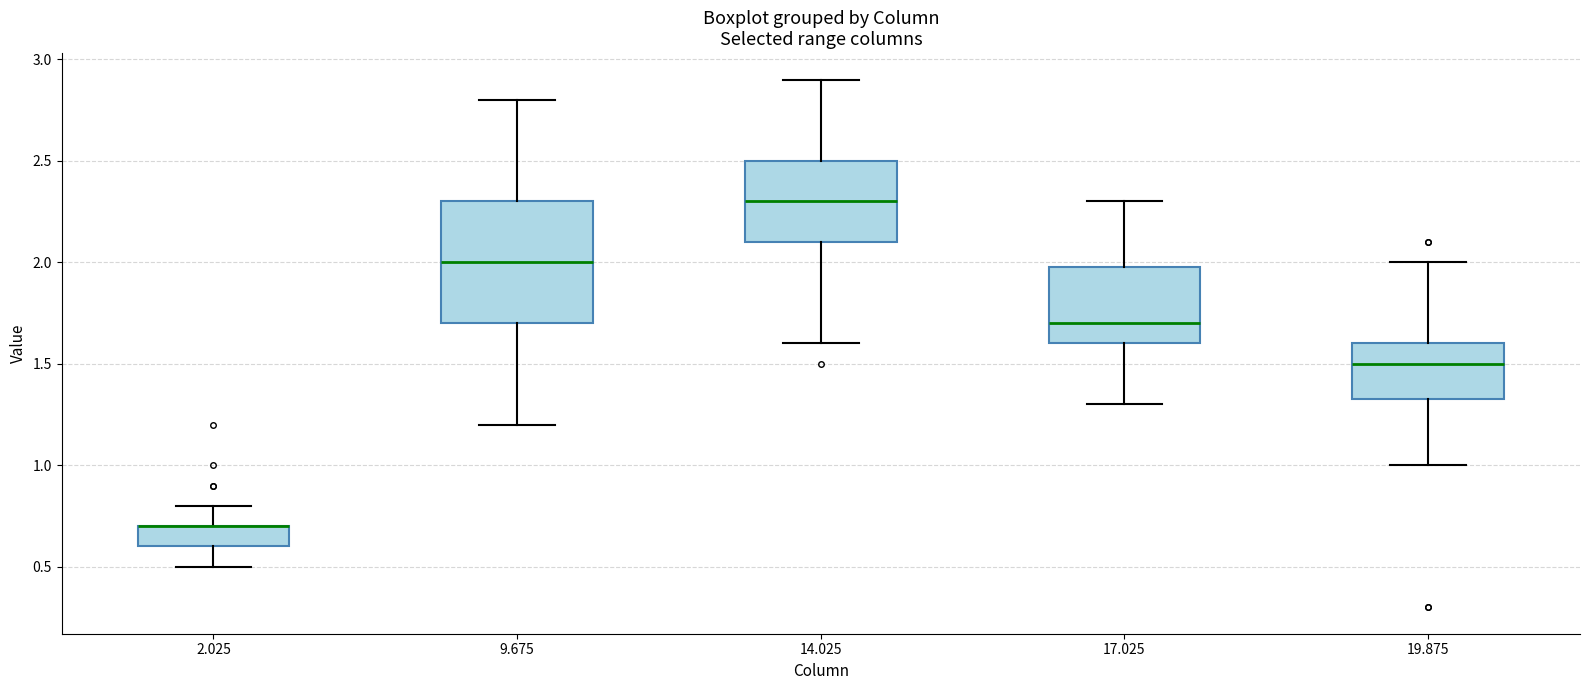

Reading left to right, transcribe this box plot: for each box, give where its median line is, the range the box spans, and where its two whiskers end, as read against the y-axis. The values are not printed on the chart, so give them approximately, as read against the axis.

2.025: median 0.70 (drawn on the box's upper edge), box 0.60 to 0.70, whiskers 0.50 to 0.80
9.675: median 2.00, box 1.70 to 2.30, whiskers 1.20 to 2.80
14.025: median 2.30, box 2.10 to 2.50, whiskers 1.60 to 2.90
17.025: median 1.70, box 1.60 to 2.00, whiskers 1.30 to 2.30
19.875: median 1.50, box 1.35 to 1.60, whiskers 1.00 to 2.00